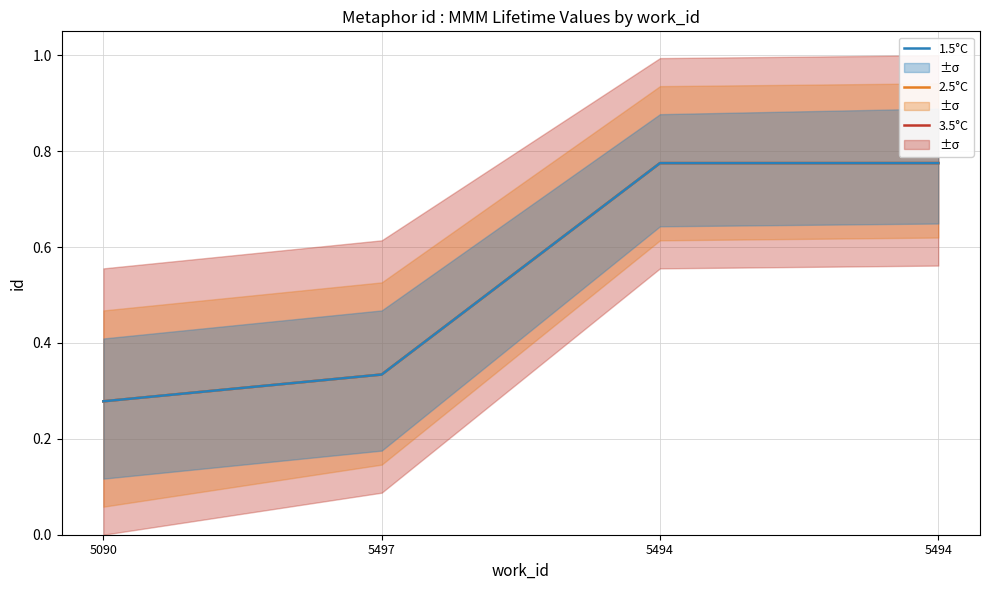

True or false: 1.5°C has a value of 1.2 at 5494.

False